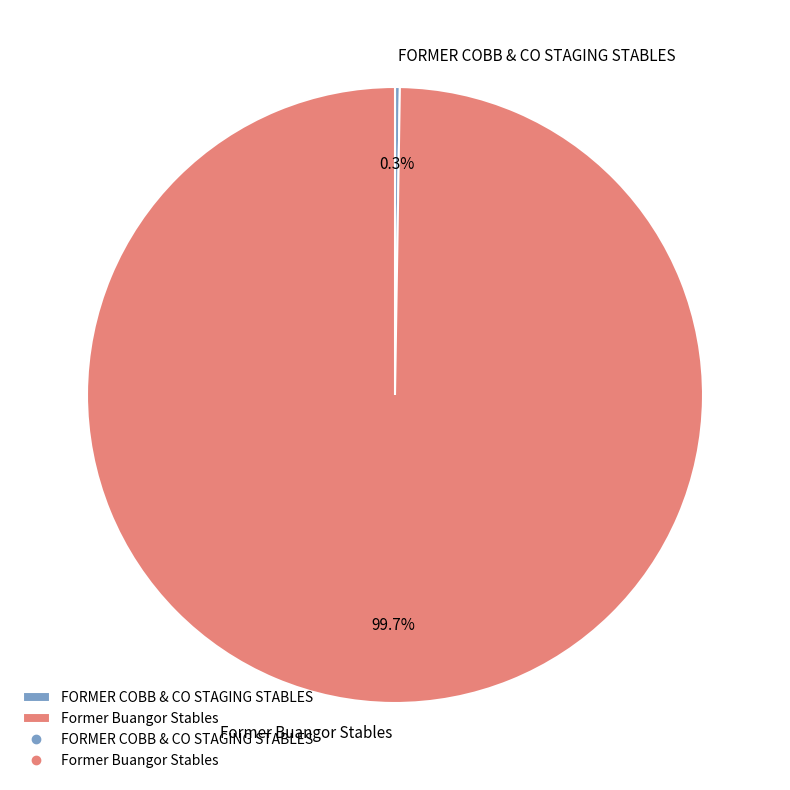

How much of the chart is everything except Former Buangor Stables?

0.3%